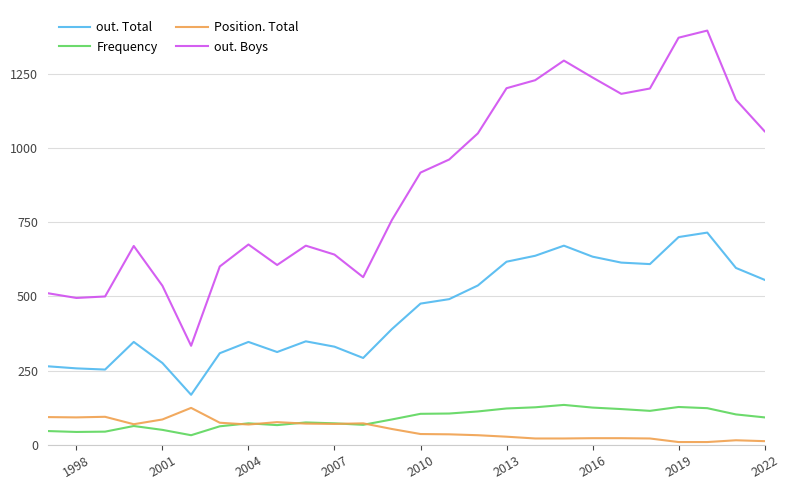

What is the difference between the maximum and minimum values in the Frequency series?

102